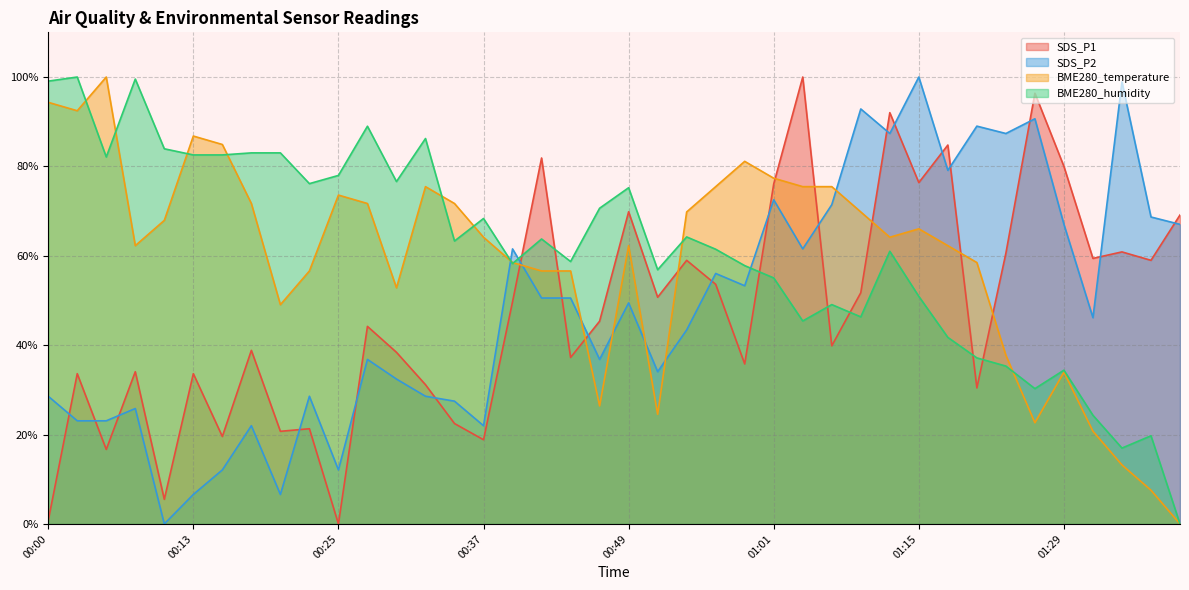

Which category has the highest value in the BME280_temperature series?

00:05